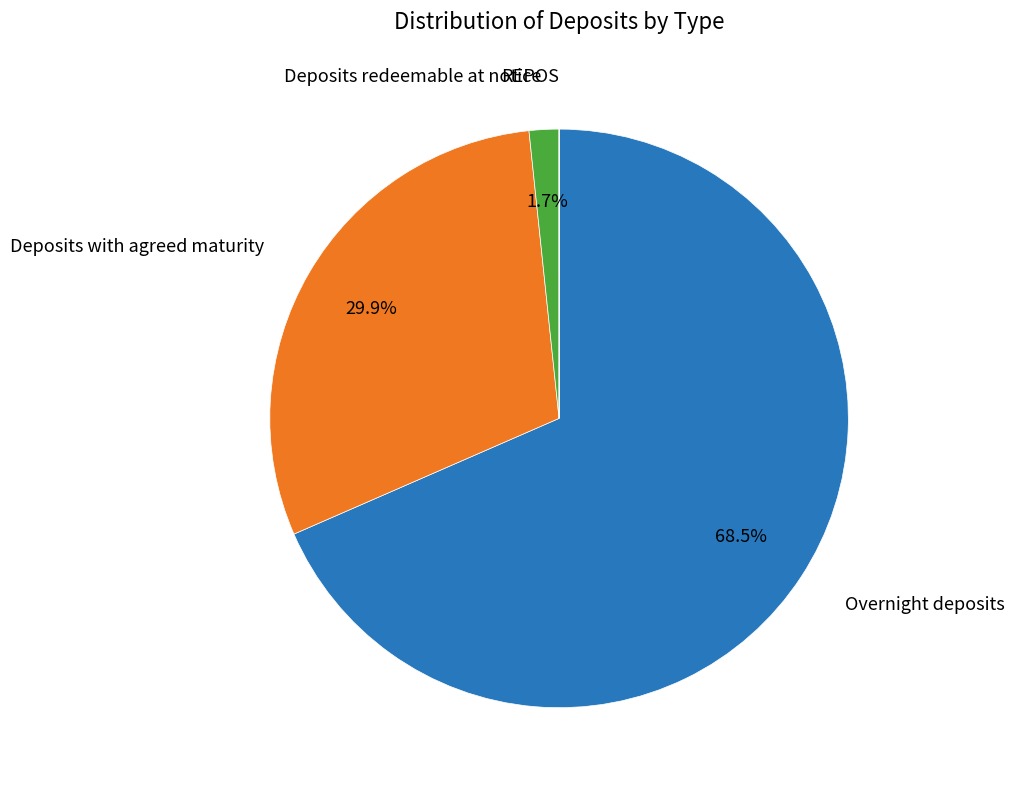

Does any single category account for the majority?

Yes